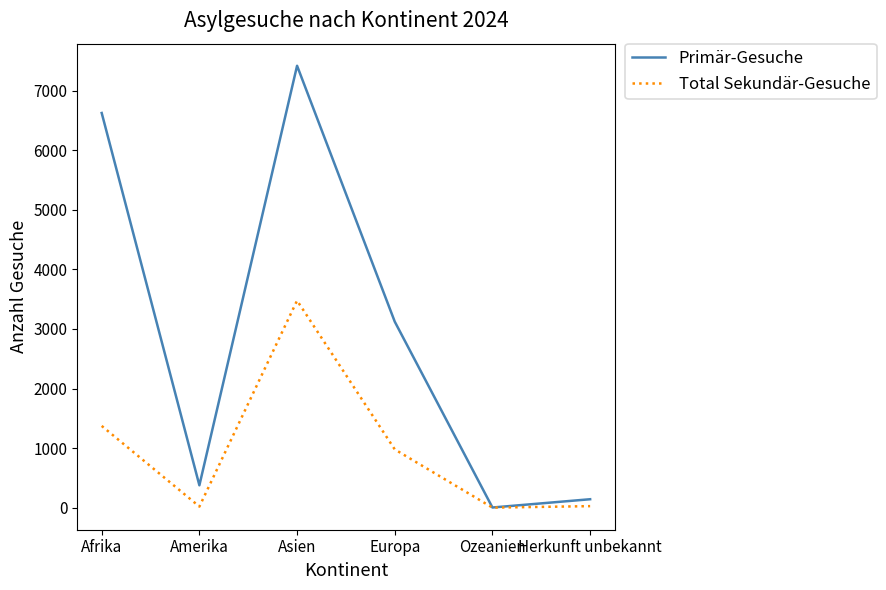

At which category is the sum across all series the highest?

Asien